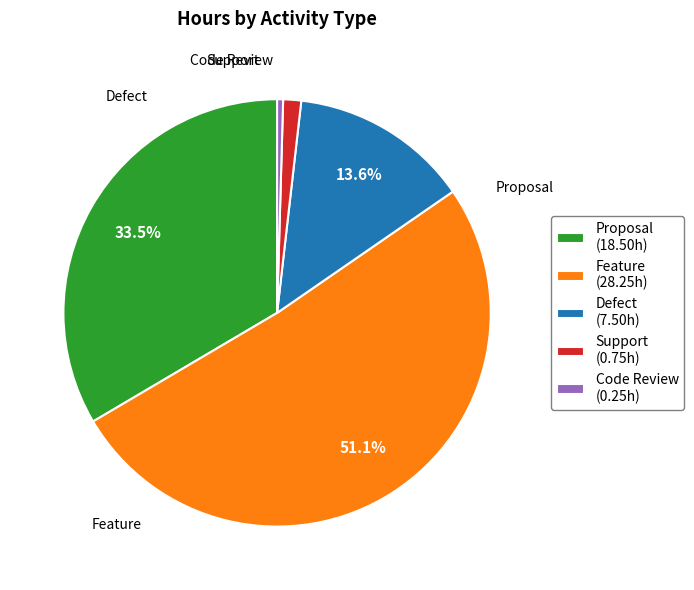

The Proposal slice represents 44% of the pie. True or false?

False